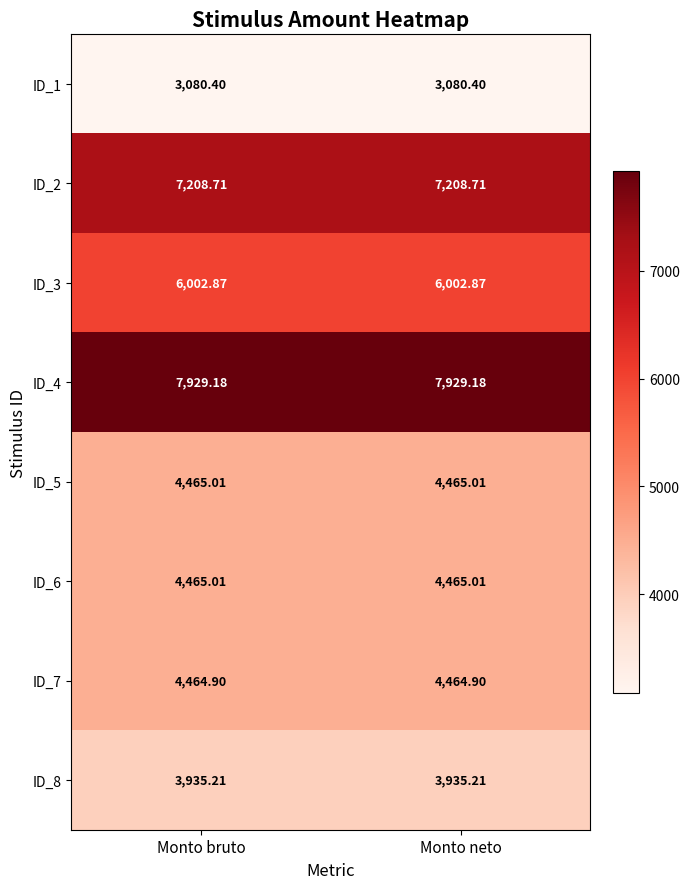

Is the value of ID_2 at Monto bruto greater than the value of ID_7 at Monto bruto?

Yes